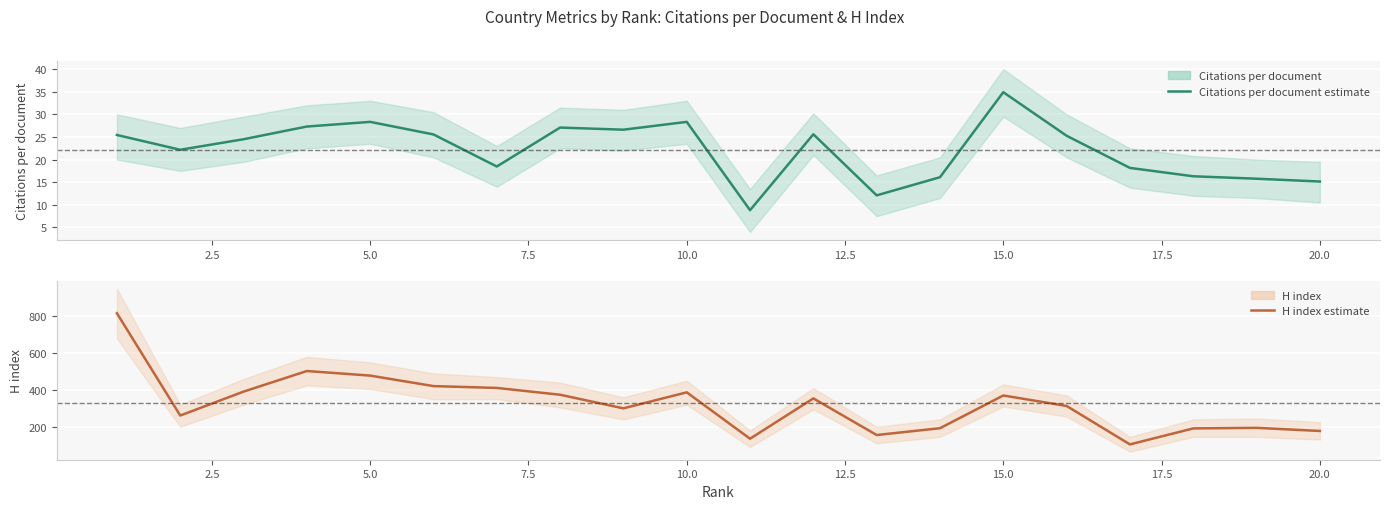

True or false: H index (central) and Citations per document (central) intersect in this chart.

False